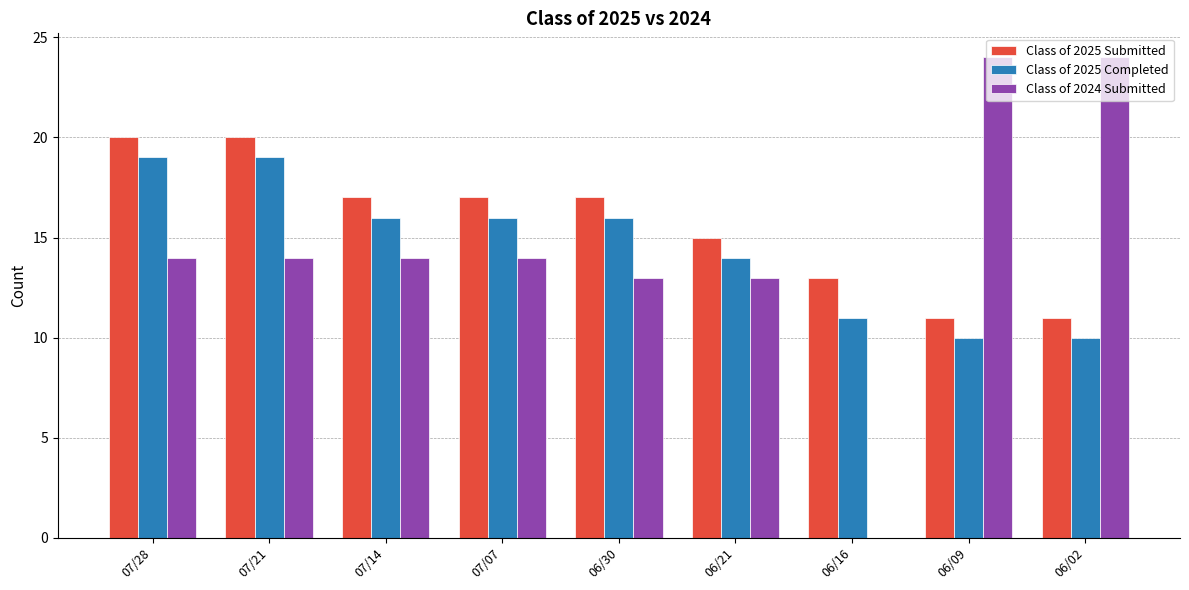

At which label is Class of 2025 Submitted closest to 15?

06/21